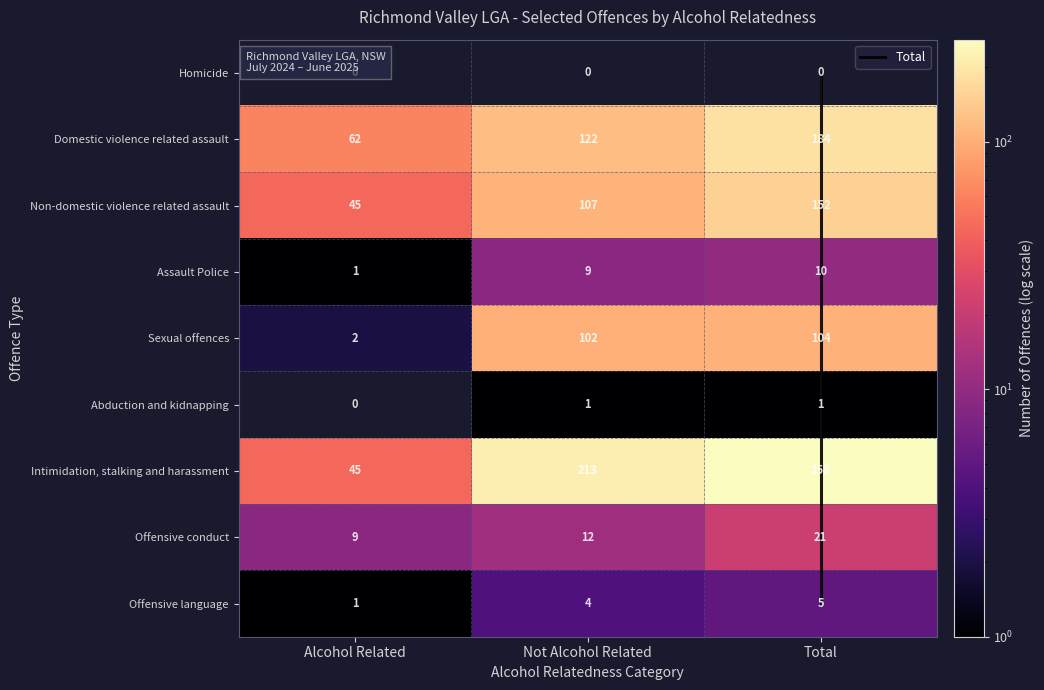

Read the Intimidation, stalking and harassment value at Alcohol Related.

45